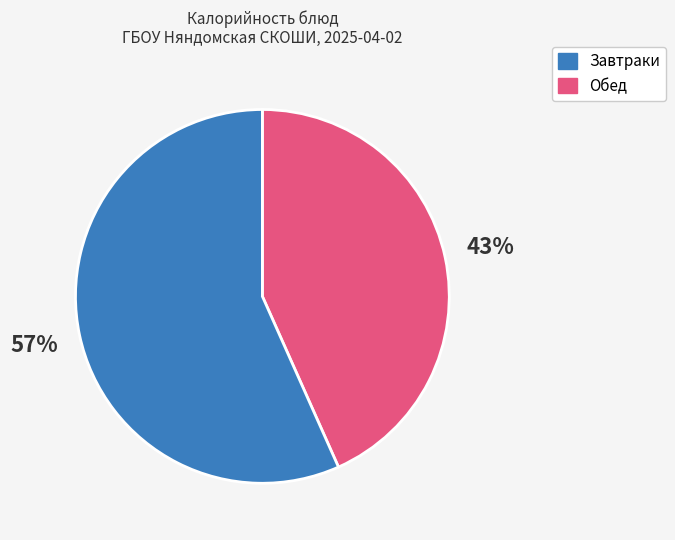

To the nearest percent, what is the average slice percentage?

50%